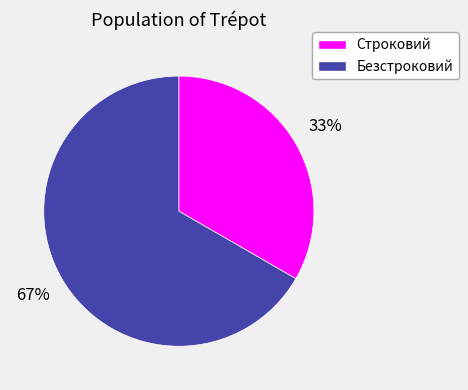

To the nearest percent, what portion does Строковий represent?

33%